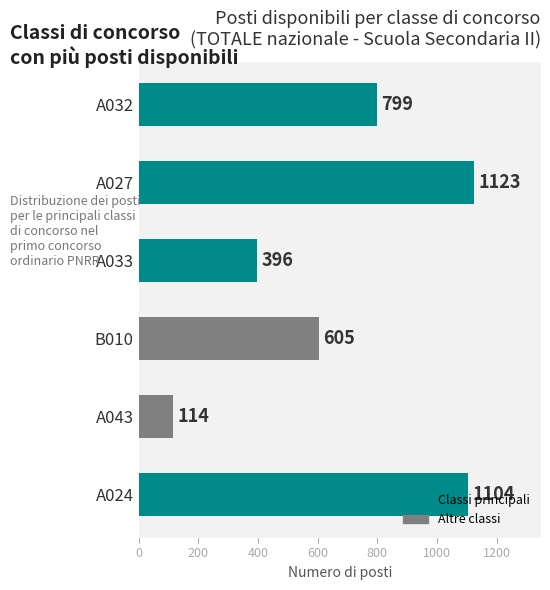

Approximately how many times larger is the value at A032 compared to B010?

1.3